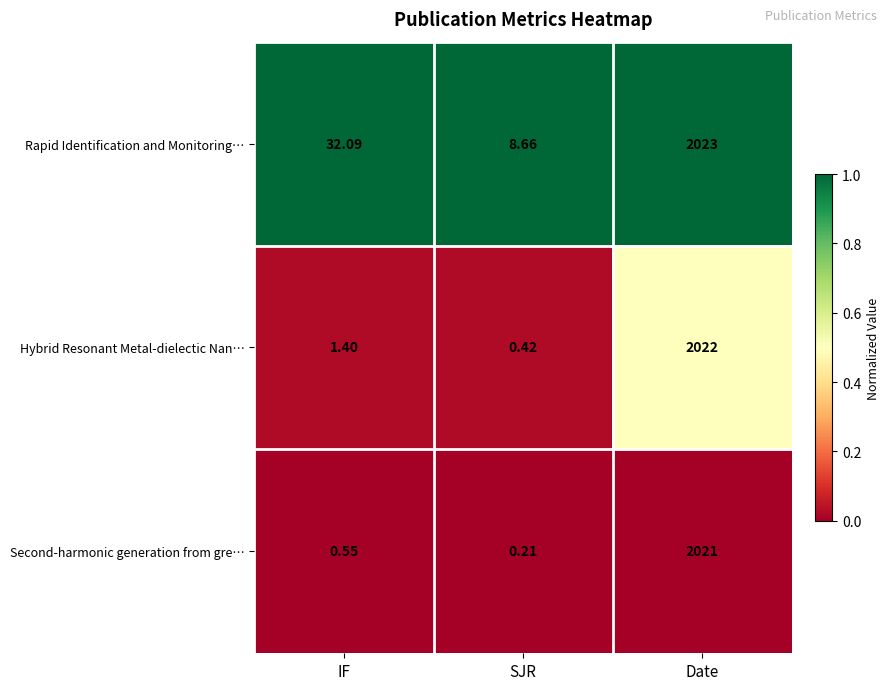

List the labels in order of Second-harmonic generation from gre… value, largest first.

Date, IF, SJR